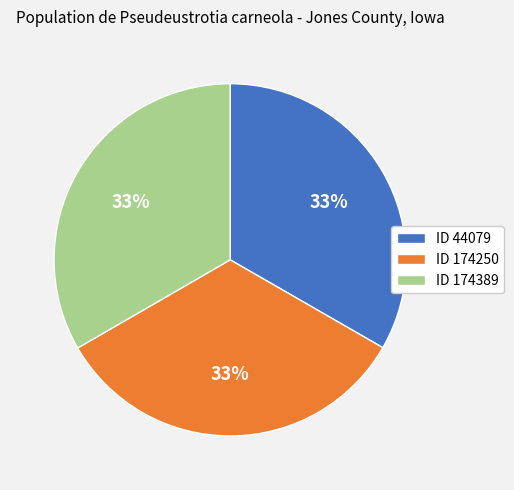

To the nearest percent, what percentage of the pie is ID 44079?

33%